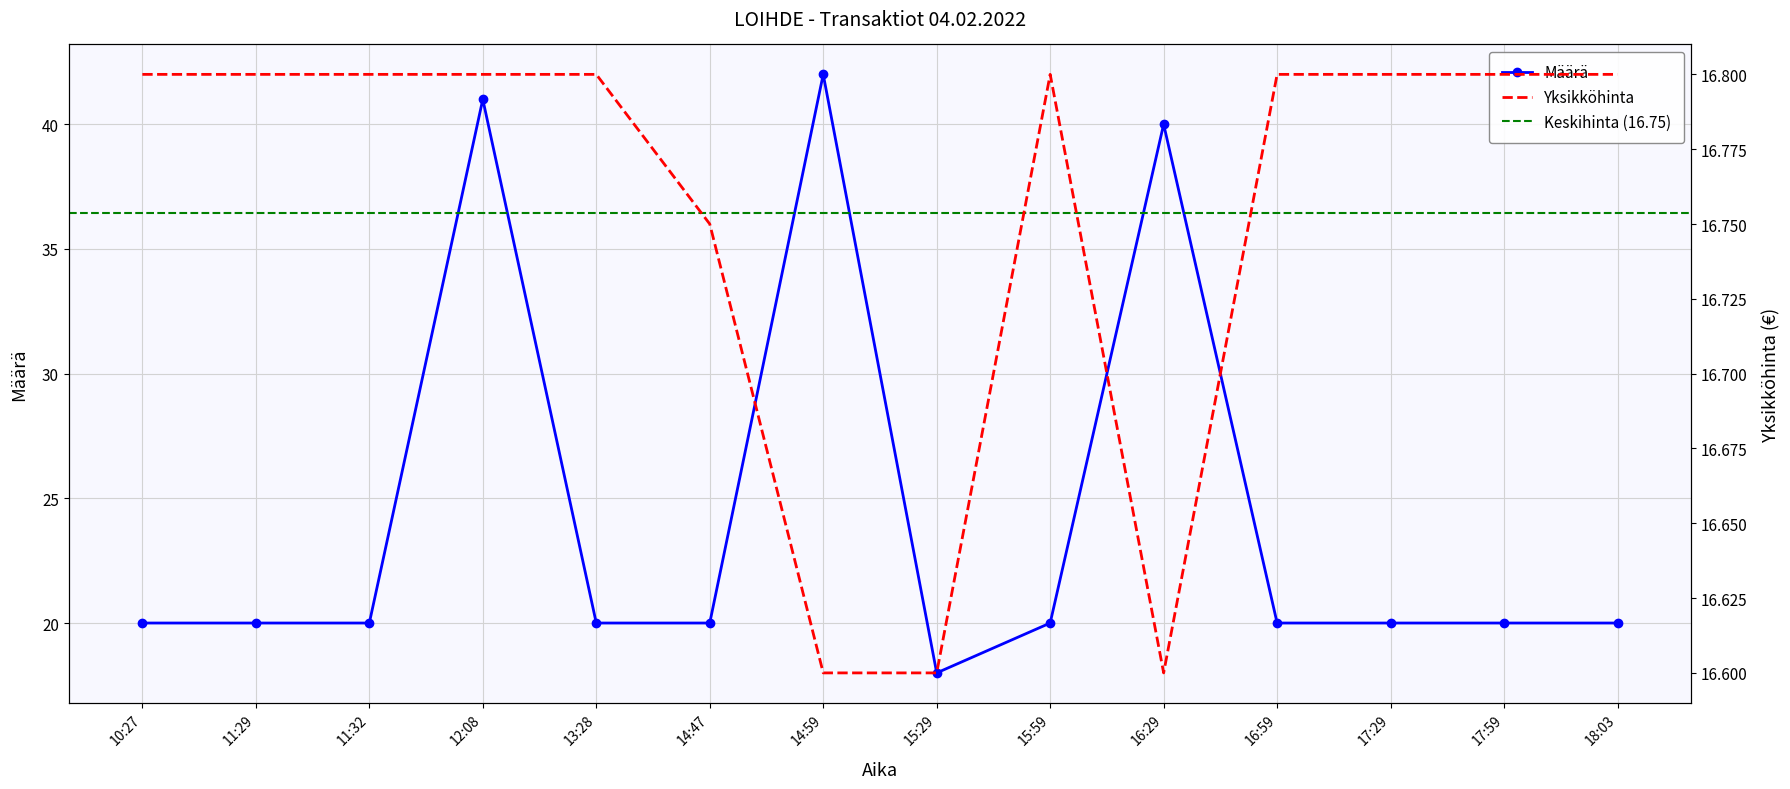

True or false: Määrä has a value of 7.5 at 13:28.

False